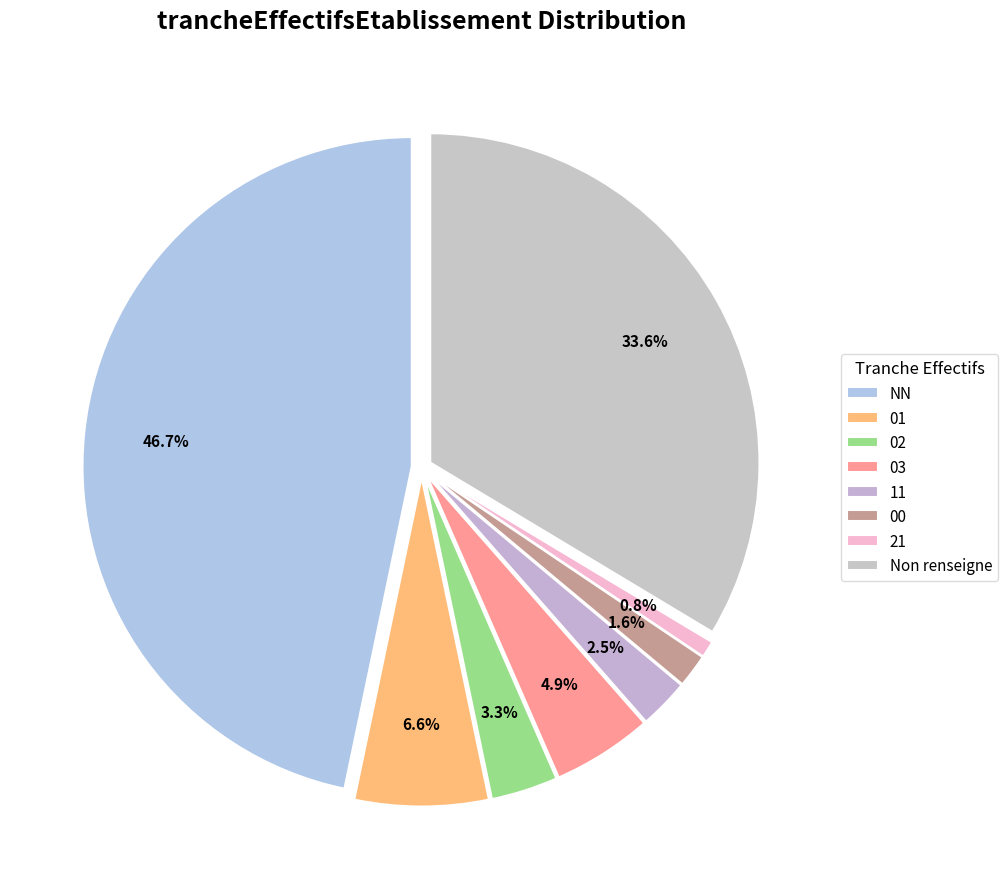

Approximately how many times larger is the value at 21 compared to 03?

0.2